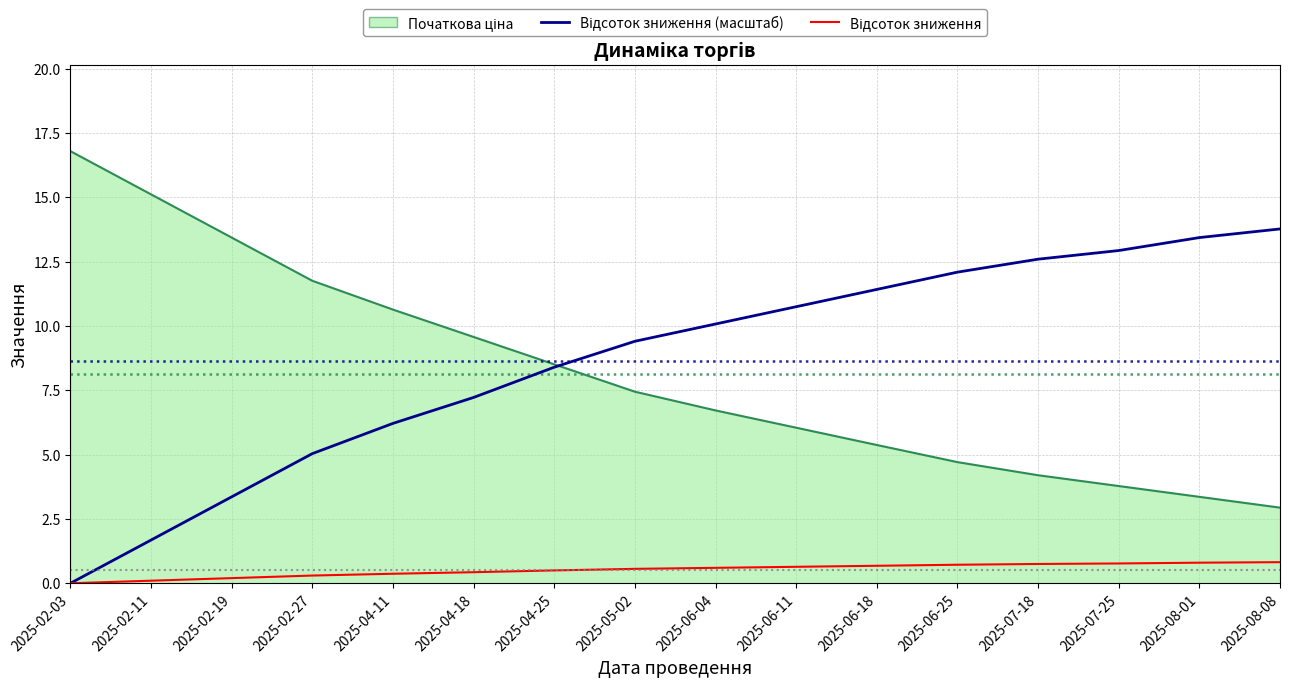

What is the spread (max minus min) of values at 2025-04-25?

8.0